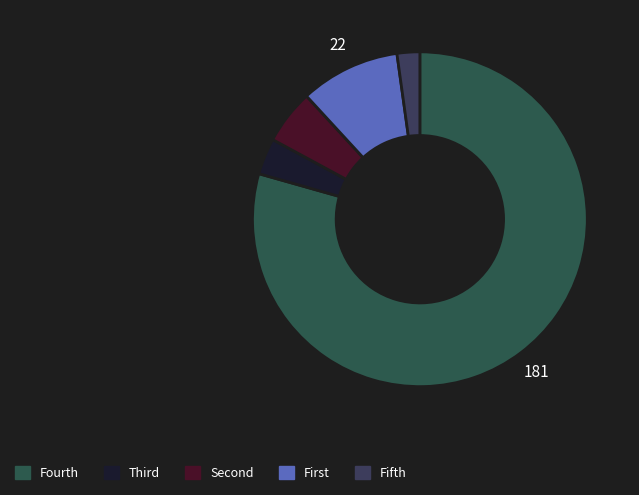

Count the number of slices in the pie.

5